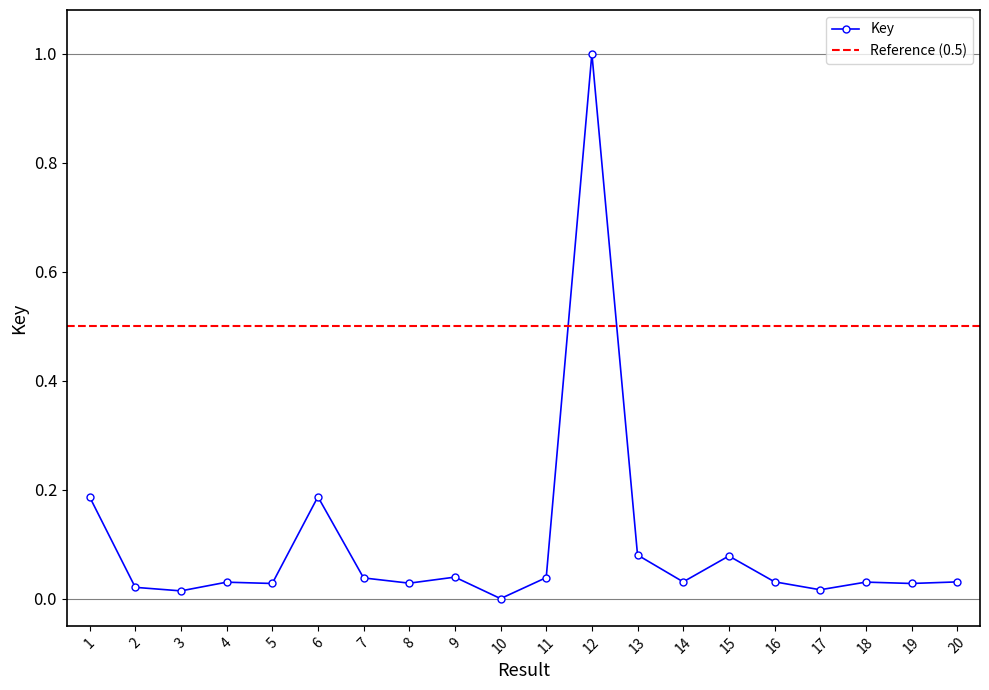

True or false: the data has more than 1 interior local peaks.

True